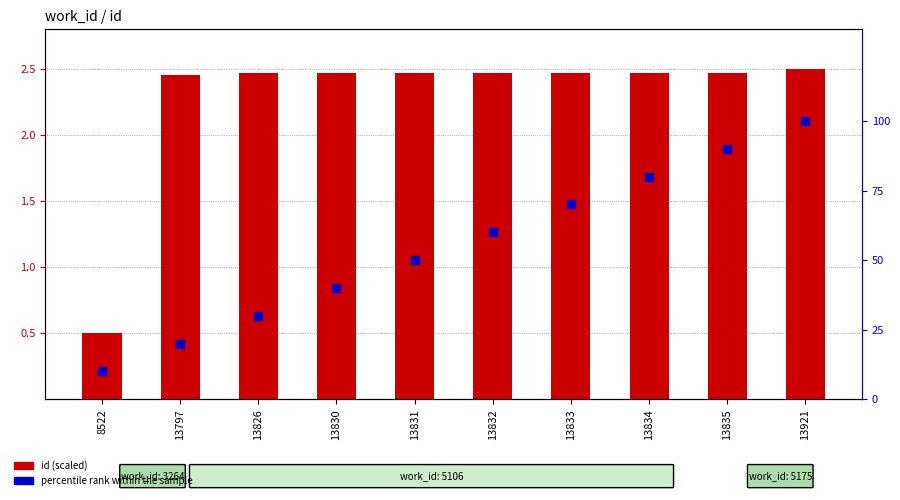

Which series has the largest total across all categories?

percentile rank within the sample